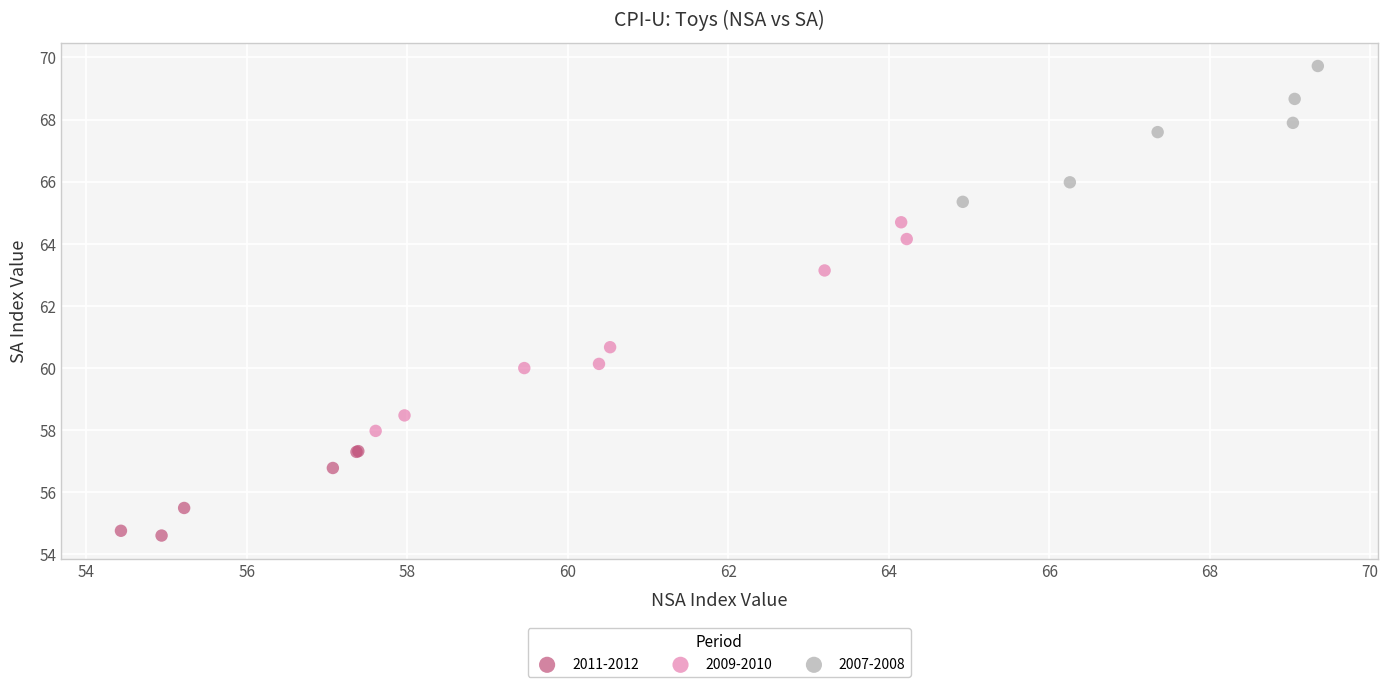

Which series reaches the minimum Y coordinate?

2011-2012